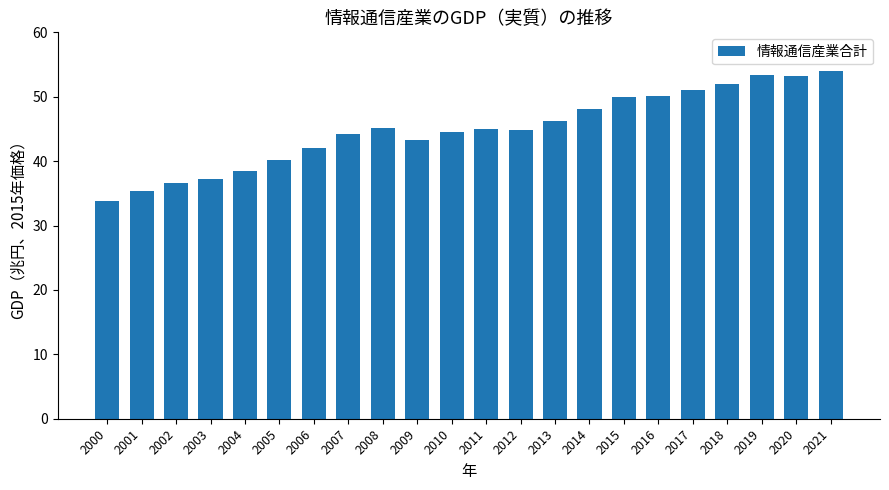

What is the ratio of the value at 2013 to the value at 2008?

1.0